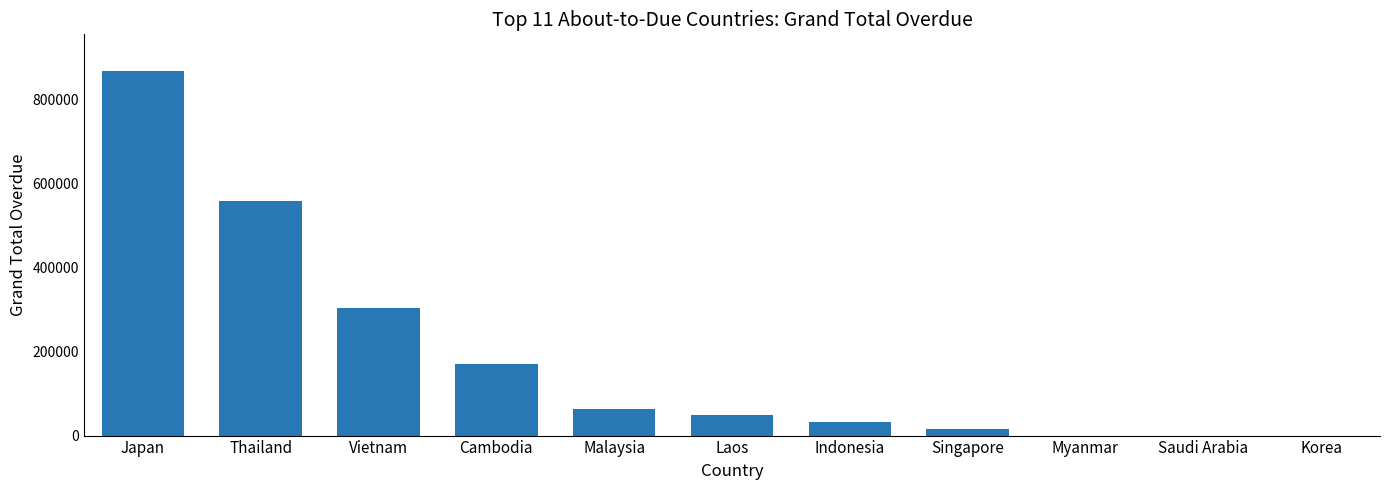

Read the value at Malaysia.

63395.6